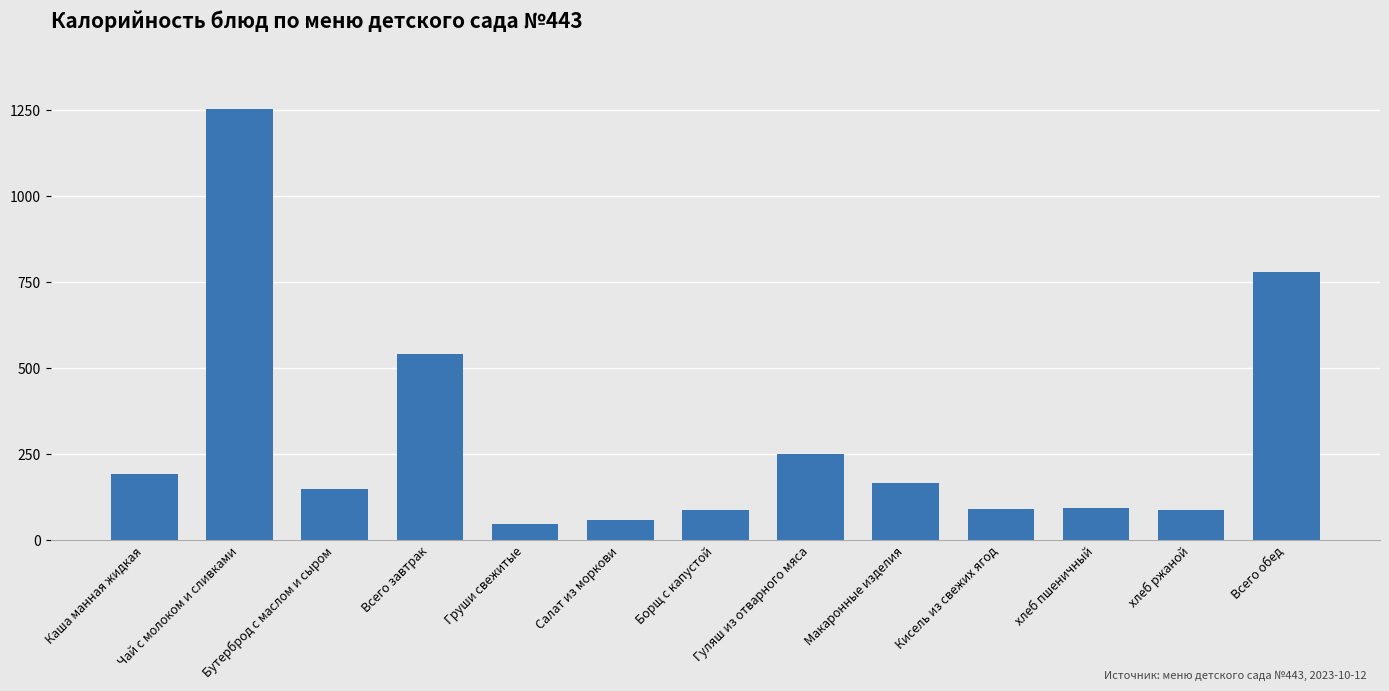

How many bars are there in total?

13